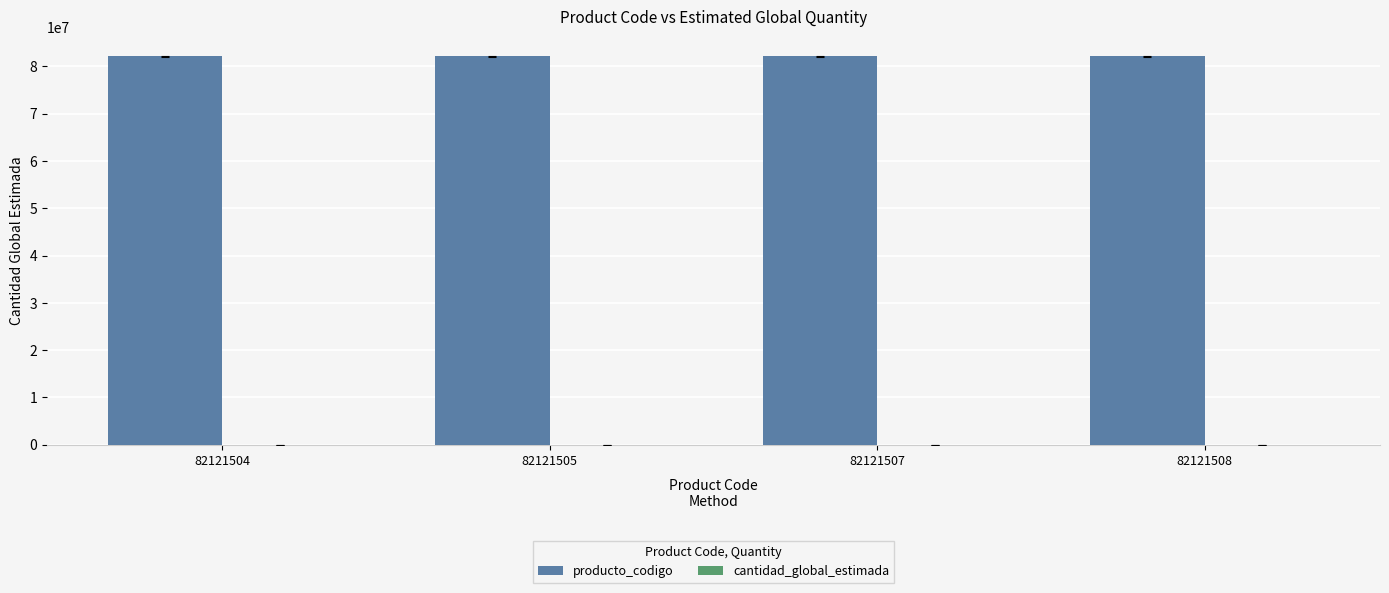

The value of producto_codigo at 82121507 is 82121507. True or false?

True